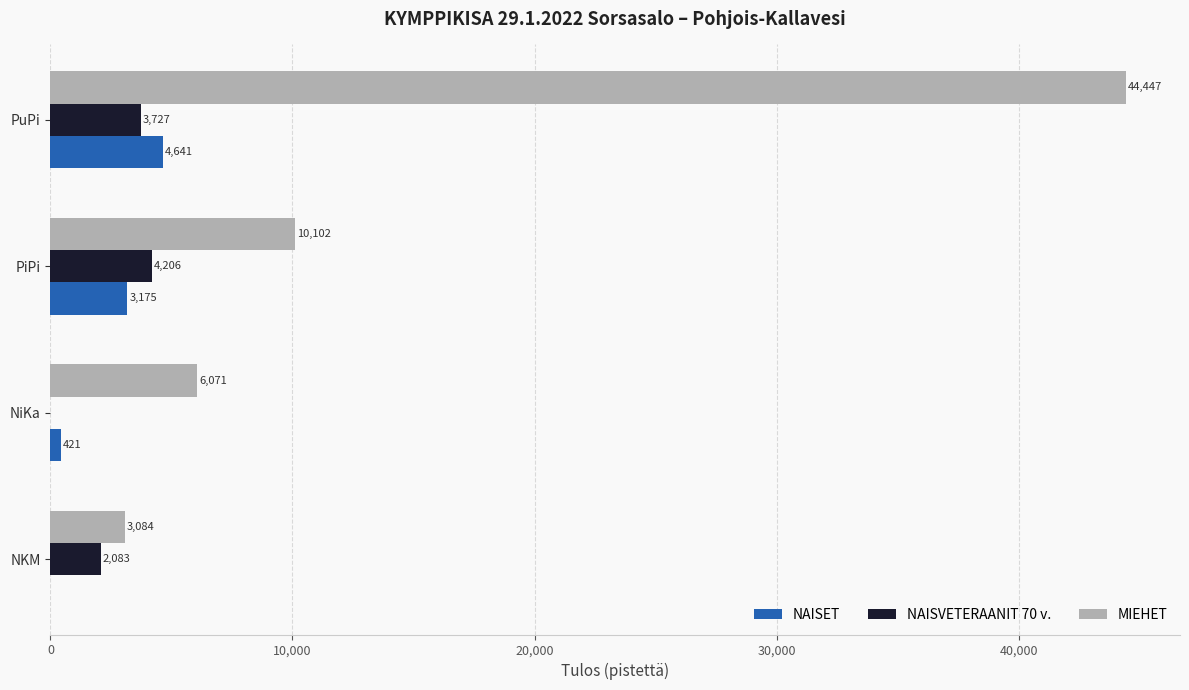

What is the total value across all series at PuPi?

52815